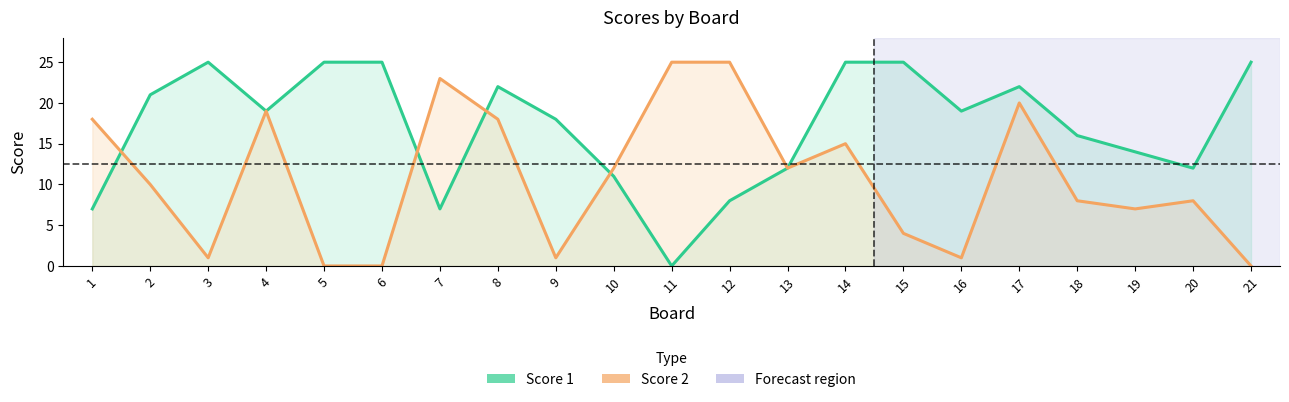

What is the spread (max minus min) of values at 6?

25